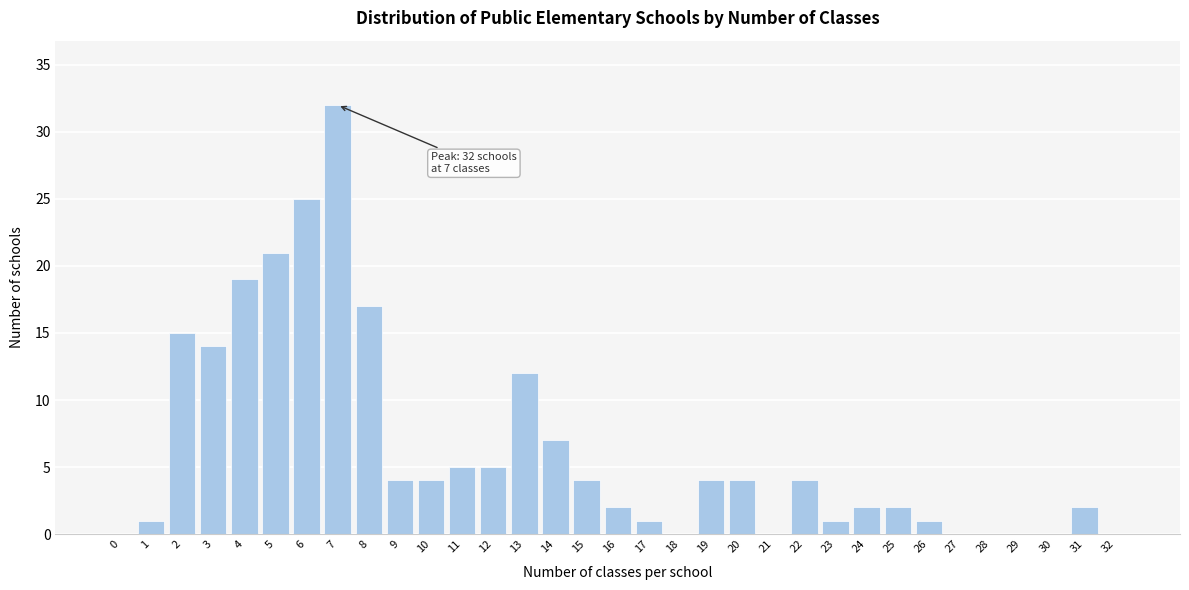

Is it true that the value at 14 is 4?

False